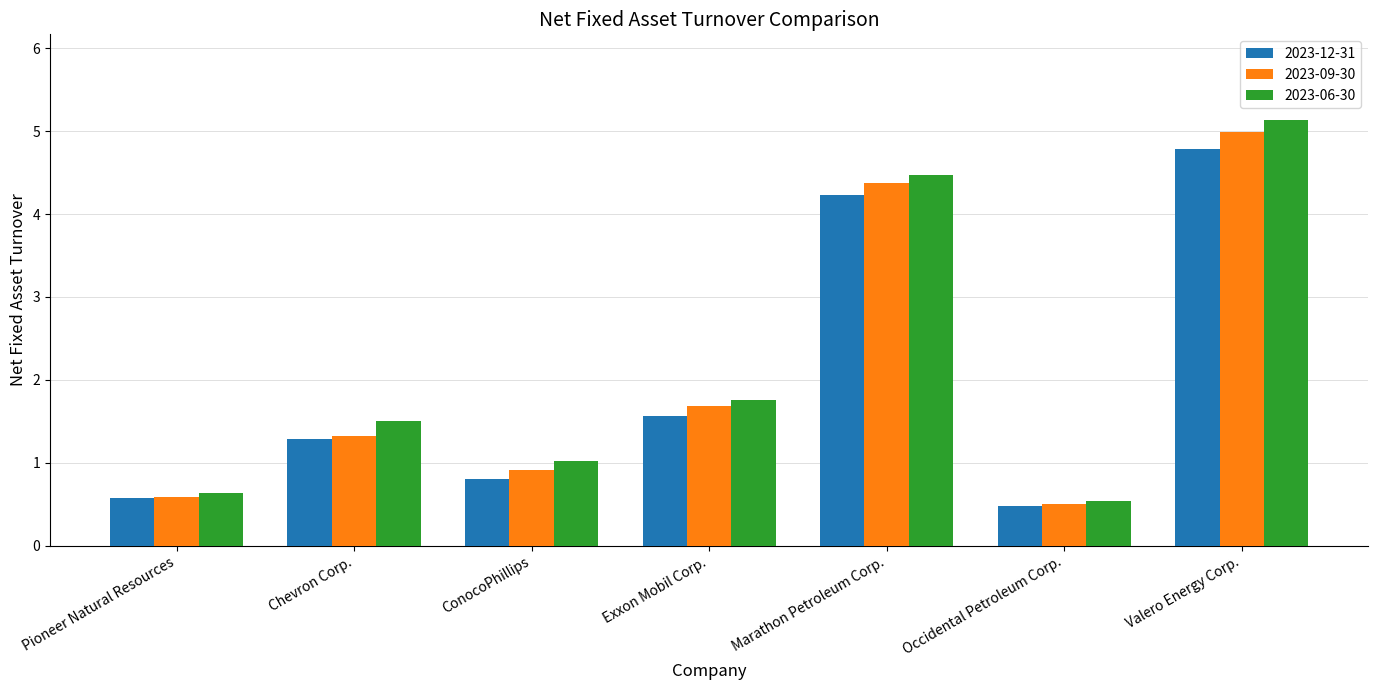

The 2023-12-31 series shows 1.6 at Exxon Mobil Corp.. True or false?

True